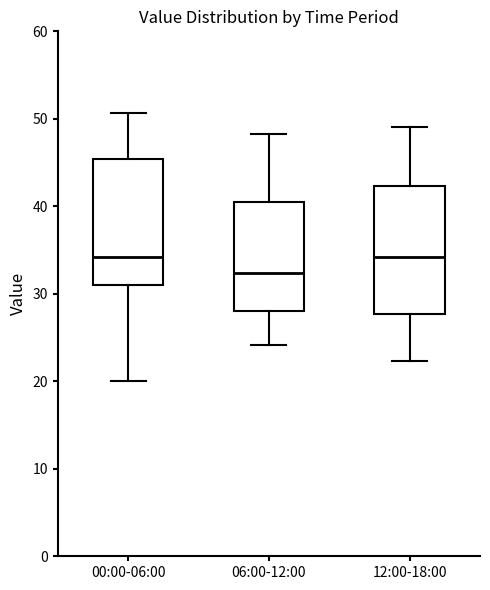

Reading left to right, transcribe this box plot: for each box, give where its median line is, the range the box spans, and where its two whiskers end, as read against the y-axis. The values are not printed on the chart, so give them approximately, as read against the axis.

00:00-06:00: median 34, box 31 to 45, whiskers 20 to 51
06:00-12:00: median 32, box 28 to 40, whiskers 24 to 48
12:00-18:00: median 34, box 28 to 42, whiskers 22 to 49